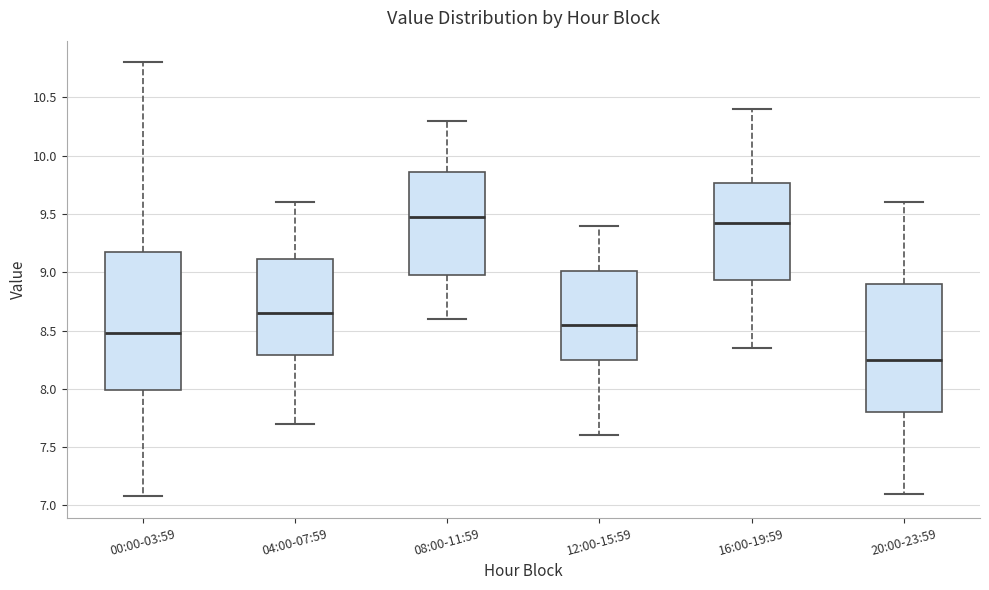

Which box is the tallest, from its lower edge to its upper edge?

00:00-03:59